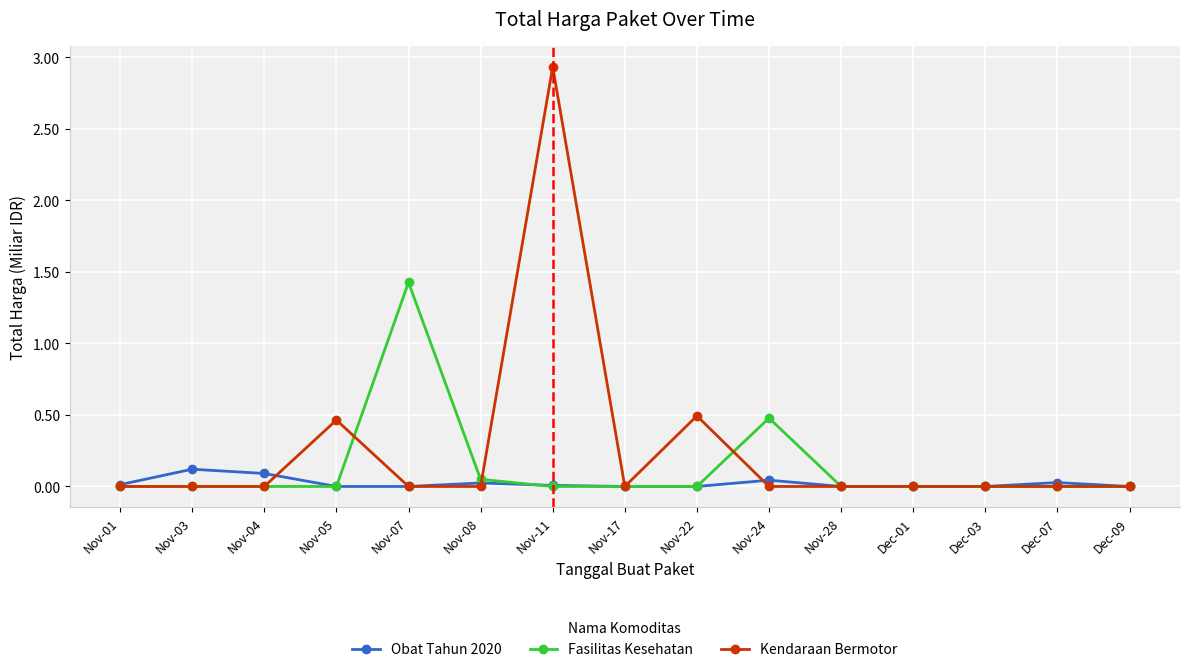

What position from the left is Nov-24?

10